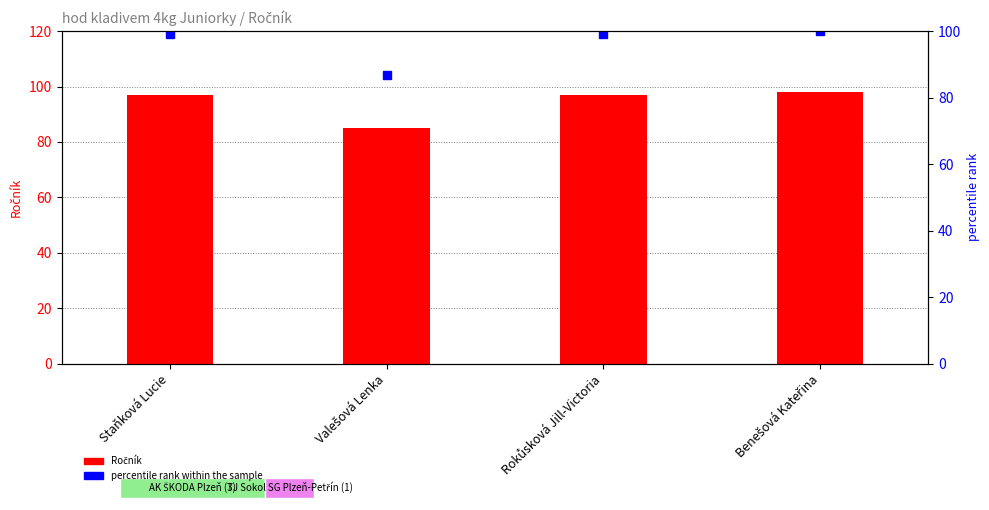

At which label does Ročník reach its minimum?

Valešová Lenka